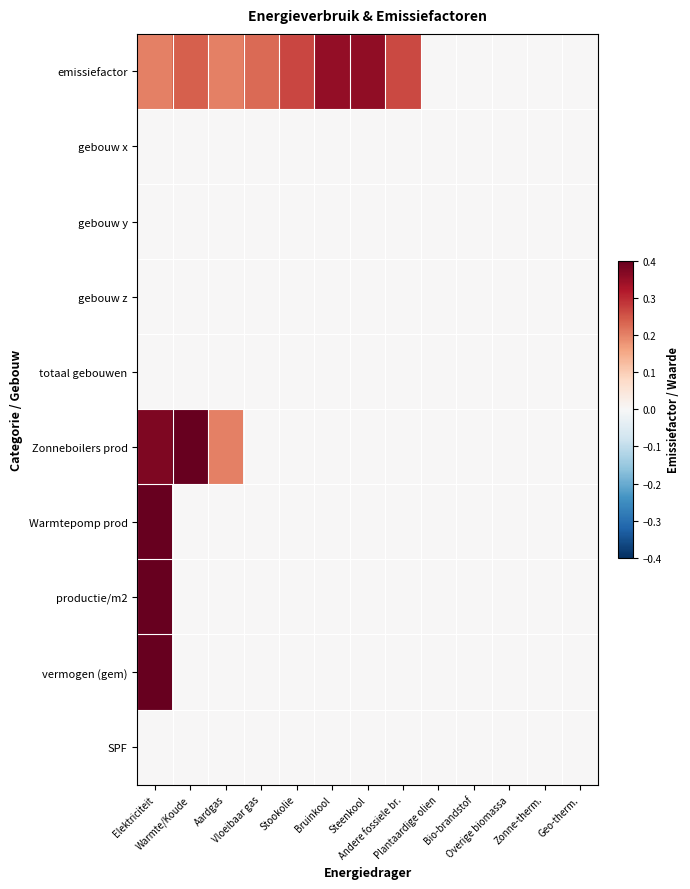

At Plantaardige olien, list the series in order from smallest to largest.

emissiefactor, gebouw x, gebouw y, gebouw z, totaal gebouwen, Zonneboilers prod, Warmtepomp prod, productie/m2, vermogen (gem), SPF